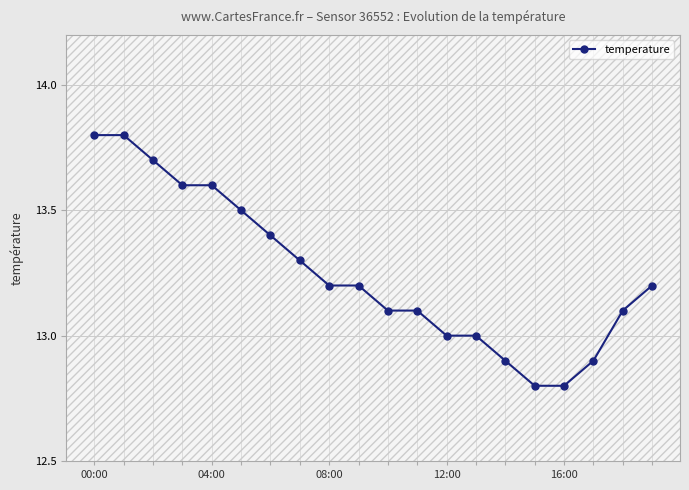

What is the minimum value shown in the chart?

12.8